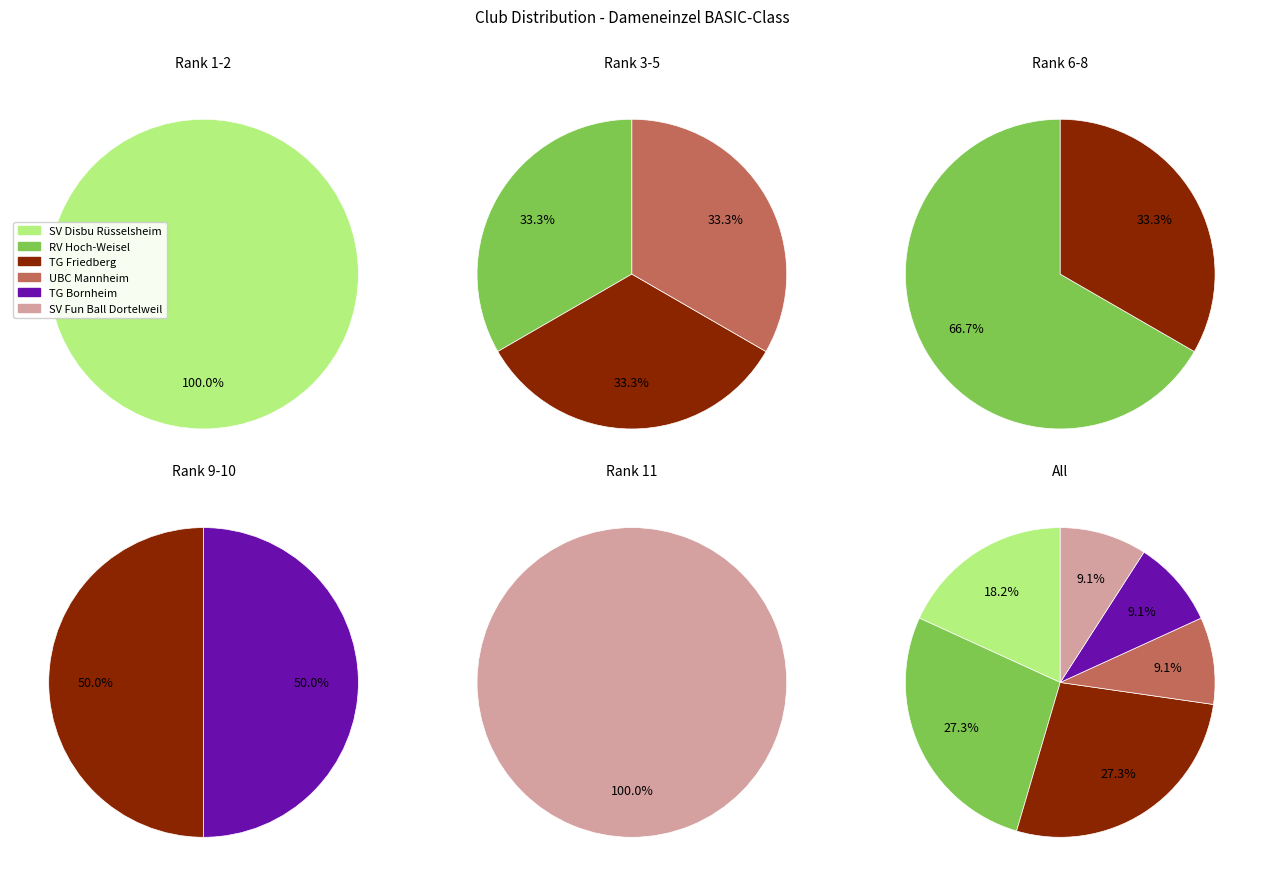

To the nearest percent, what is the combined percentage of SV Disbu Rüsselsheim and SV Fun Ball Dortelweil?

27%